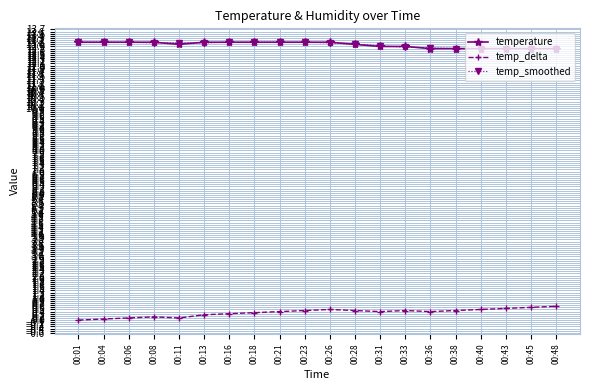

The value of temp_smoothed at 00:45 is 12.8. True or false?

True